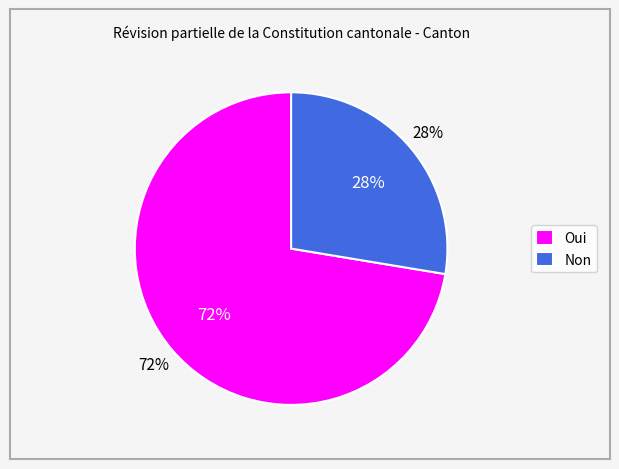

To the nearest percent, what percentage of the pie is Oui?

72%